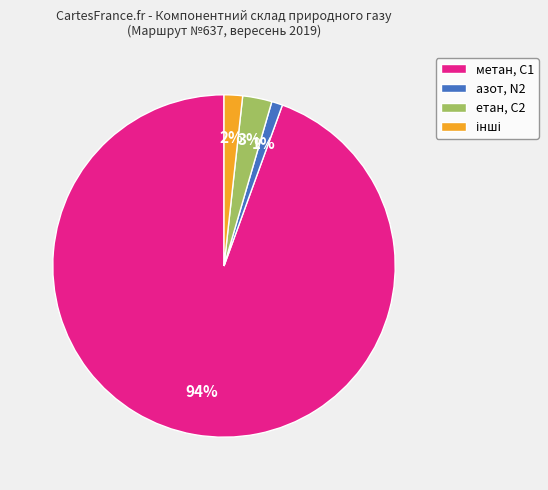

Between метан, С1 and етан, С2, which is larger?

метан, С1